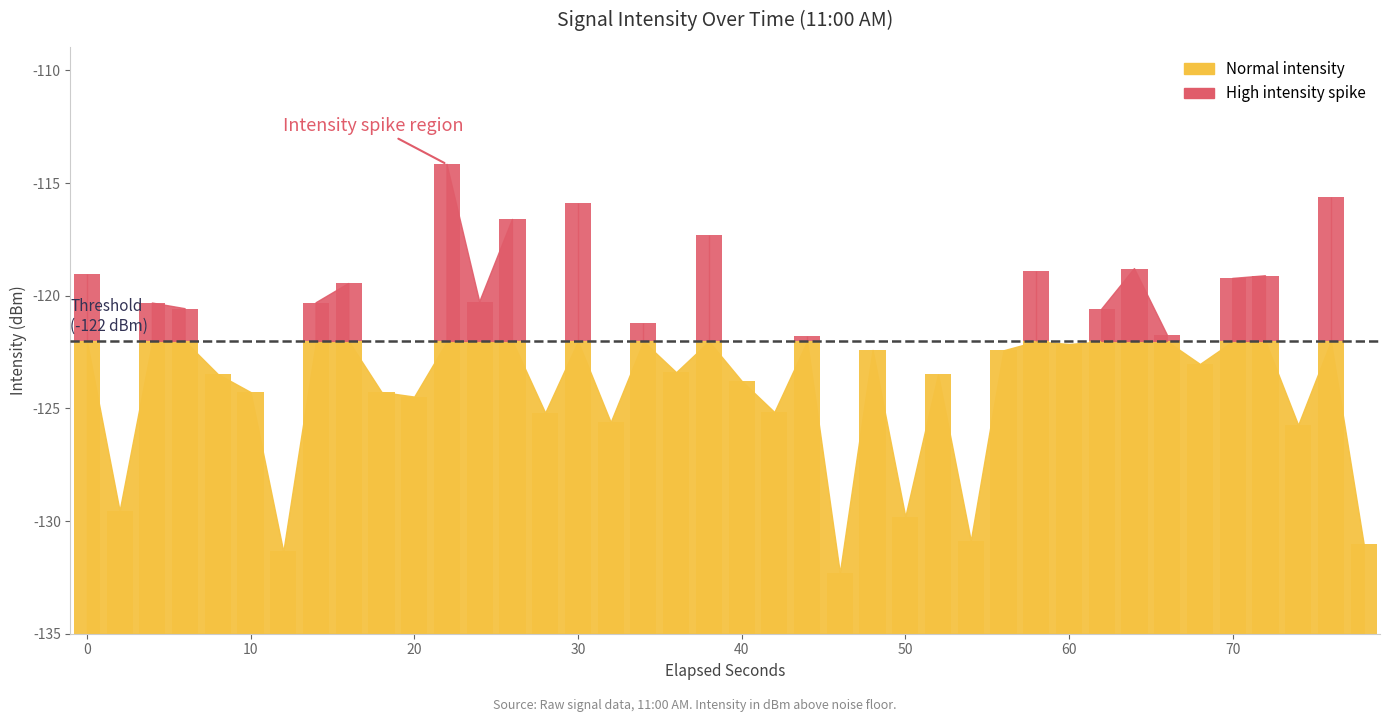

Is it true that the value at 15 is -78.1?

False